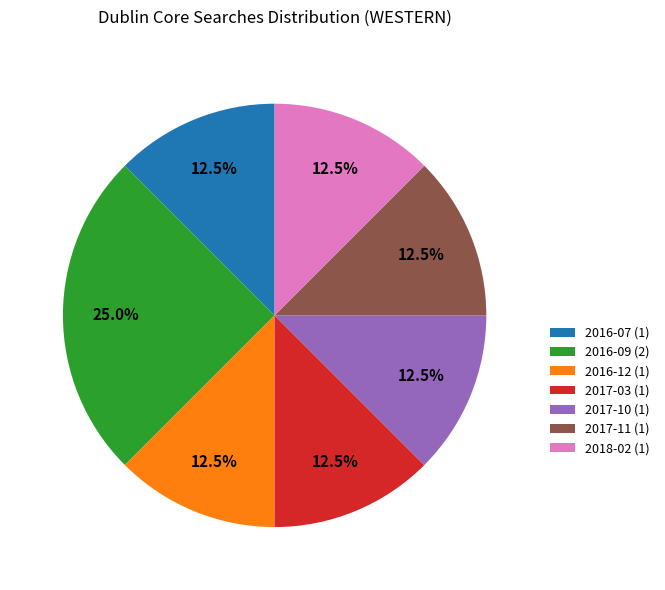

Approximately how many times larger is the value at 2016-12 (1) compared to 2018-02 (1)?

1.0